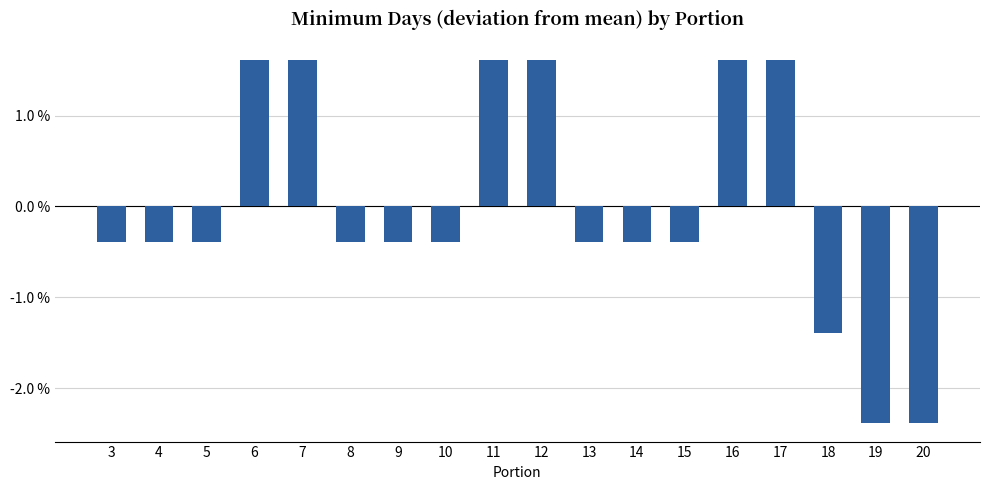

Are the bars horizontal?

No